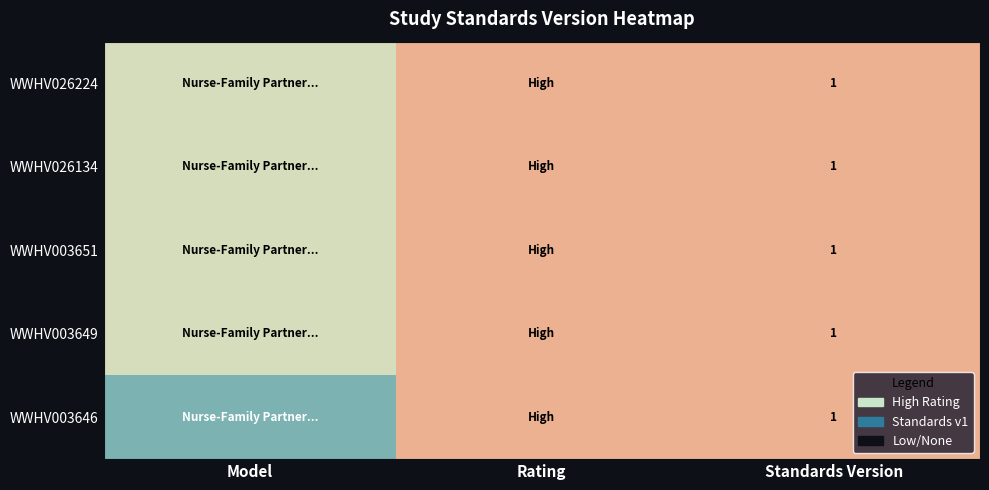

How many data points does each series have?

3